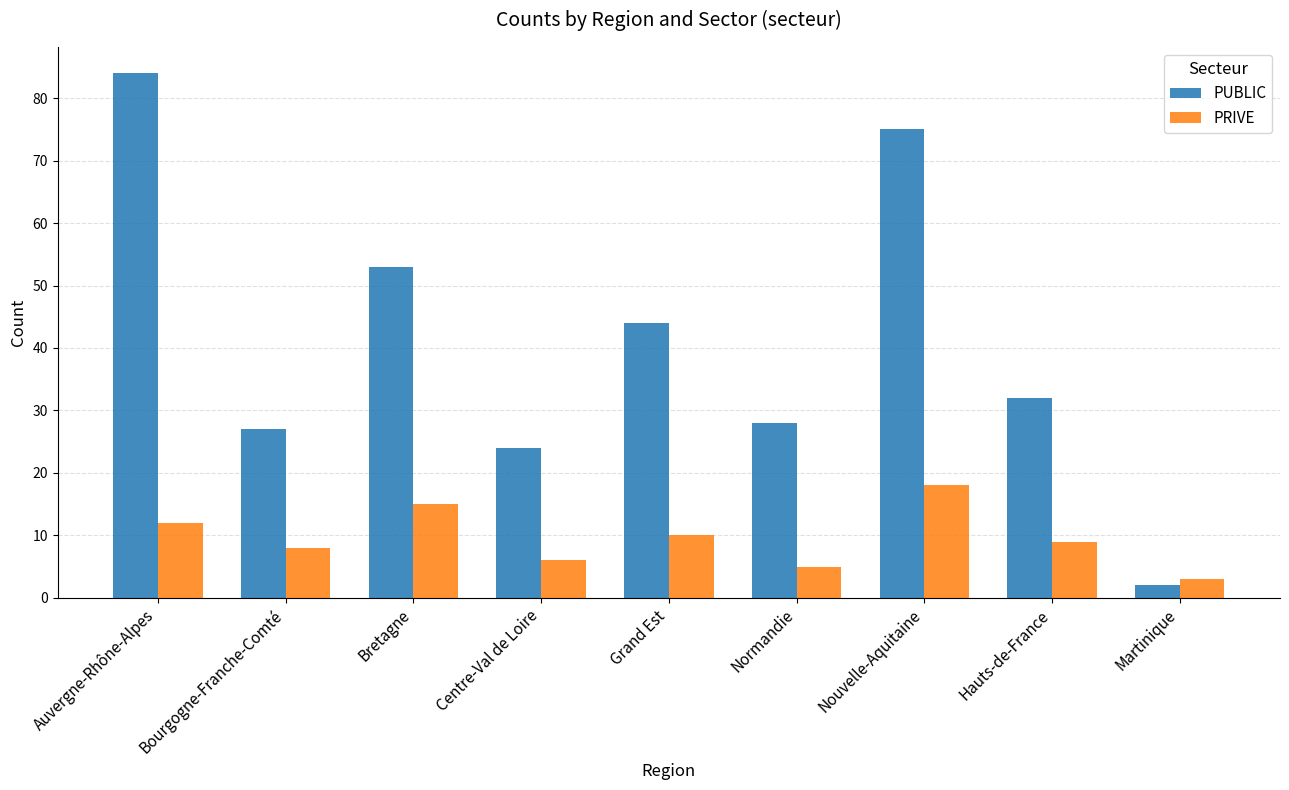

Reading left to right, transcribe all the data shown in this chart.

PUBLIC: Auvergne-Rhône-Alpes=84	Bourgogne-Franche-Comté=27	Bretagne=53	Centre-Val de Loire=24	Grand Est=44	Normandie=28	Nouvelle-Aquitaine=75	Hauts-de-France=32	Martinique=2
PRIVE: Auvergne-Rhône-Alpes=12	Bourgogne-Franche-Comté=8	Bretagne=15	Centre-Val de Loire=6	Grand Est=10	Normandie=5	Nouvelle-Aquitaine=18	Hauts-de-France=9	Martinique=3